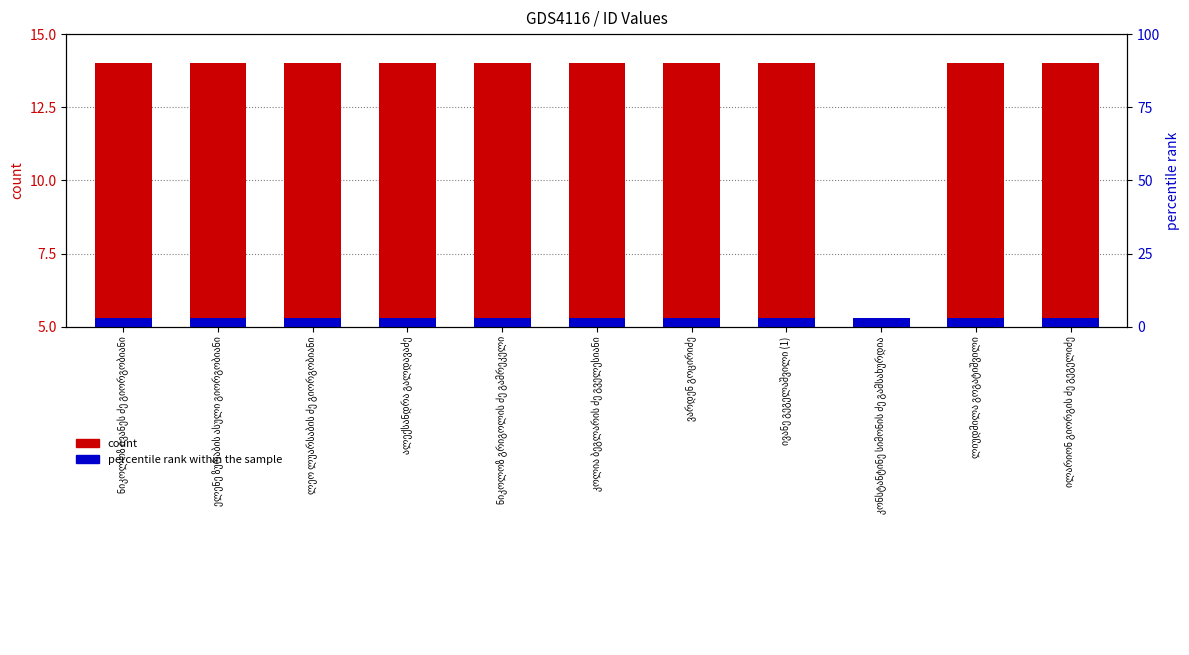

Are the bars grouped side by side (vs. stacked)?

Yes